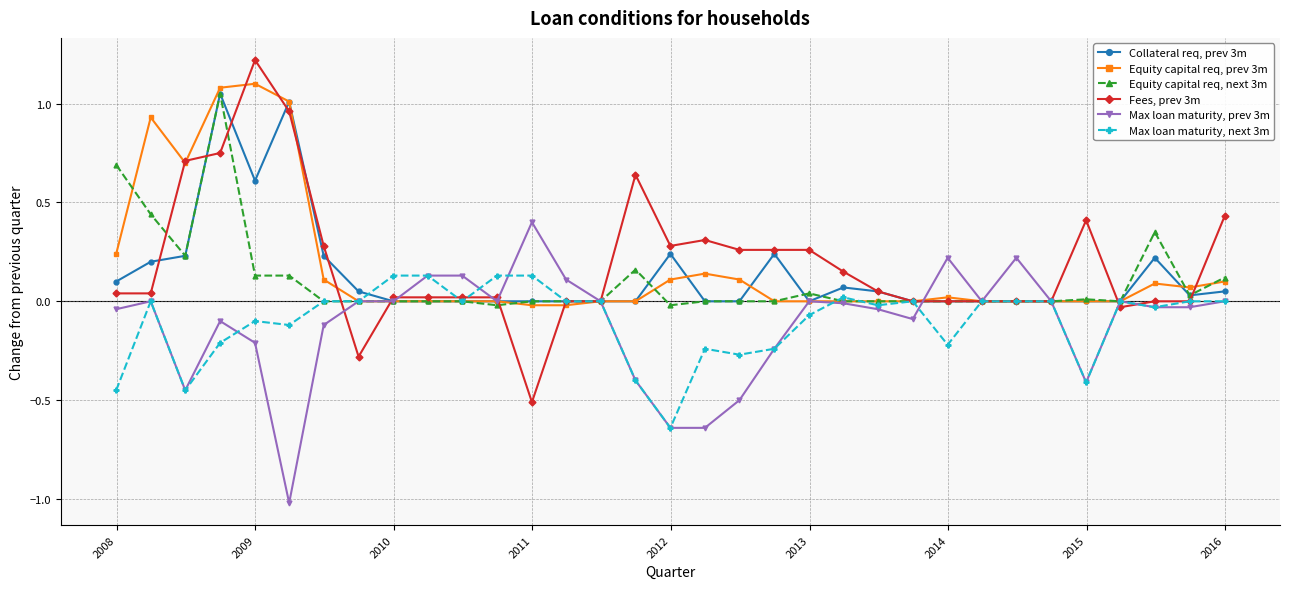

What is the highest value of the Fees, prev 3m series?

1.2